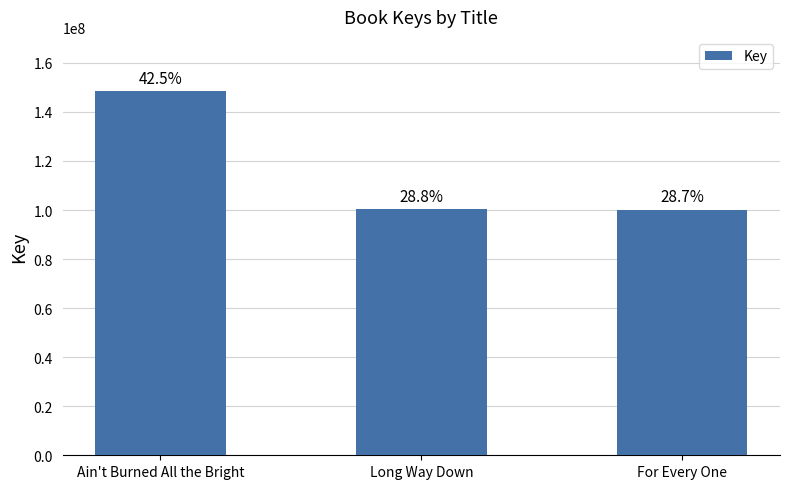

How many bars are there in total?

3